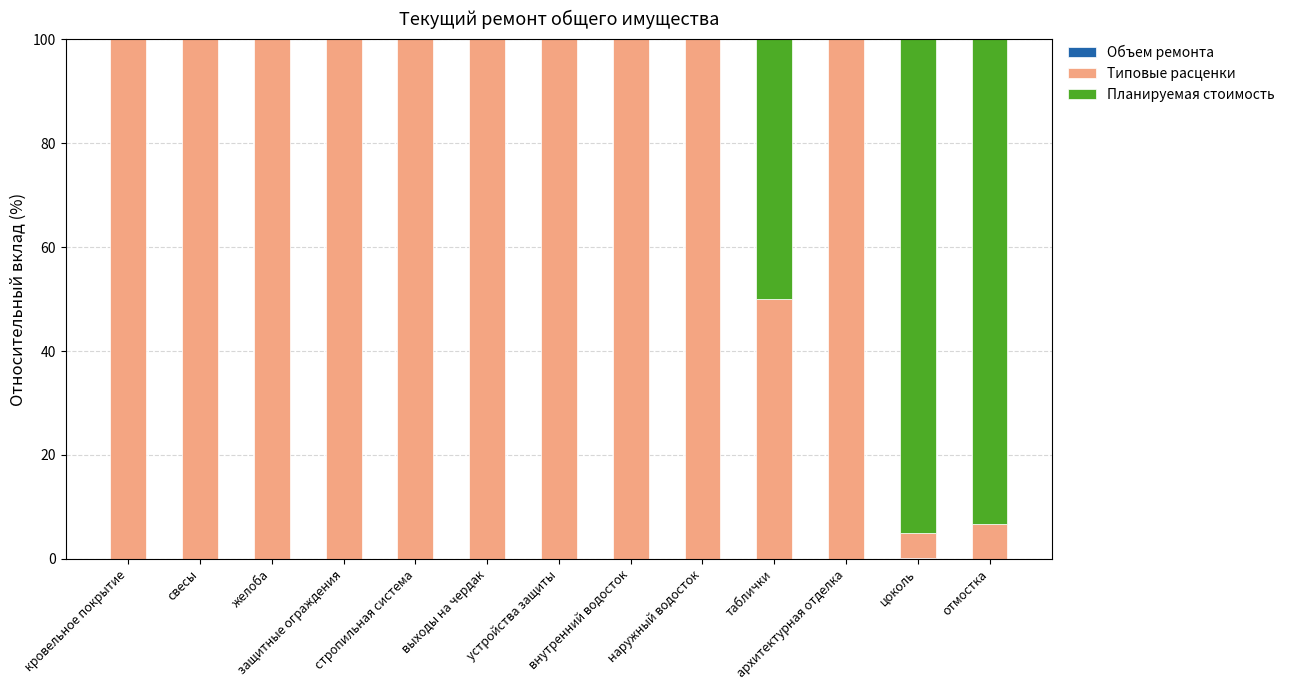

At how many categories does at least one series exceed 40?

13